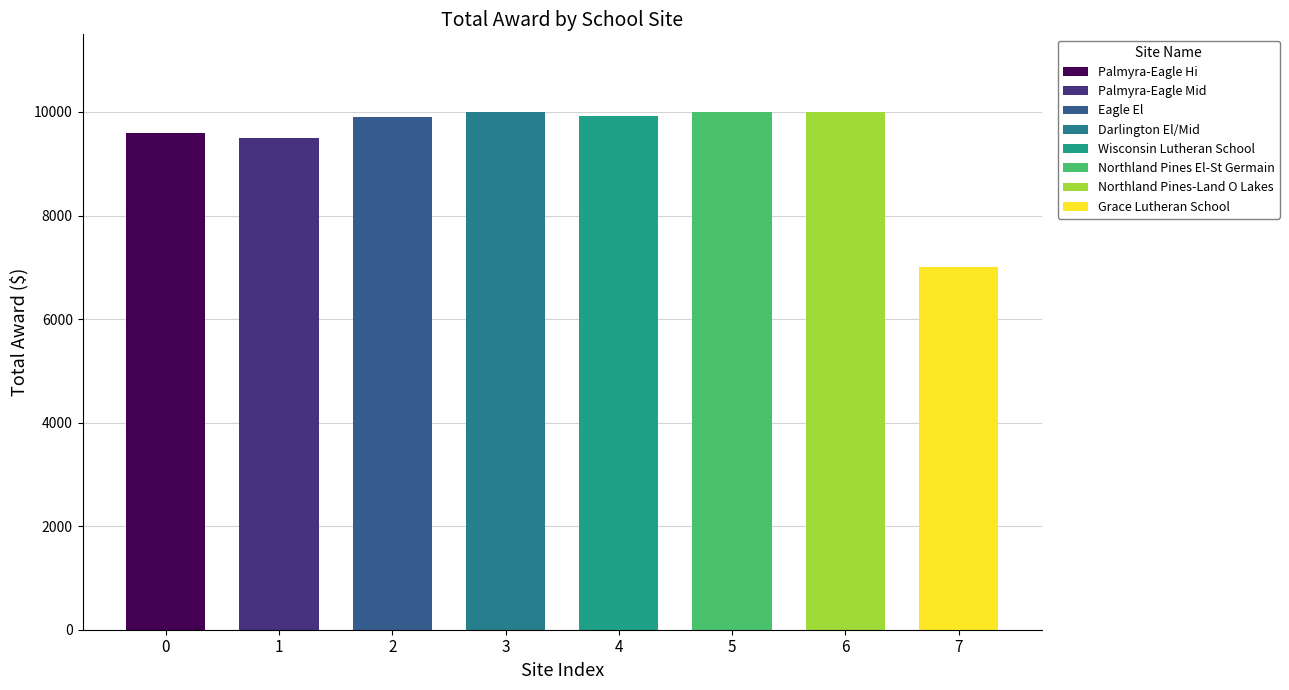

How many bars are there in total?

8